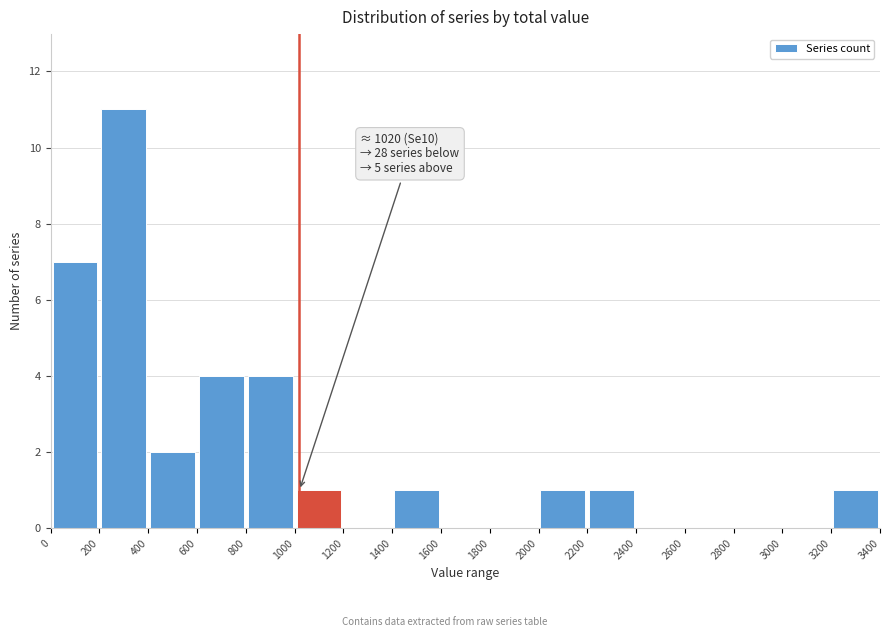

Over which range of the x-axis is the bar tallest?

200 to 400